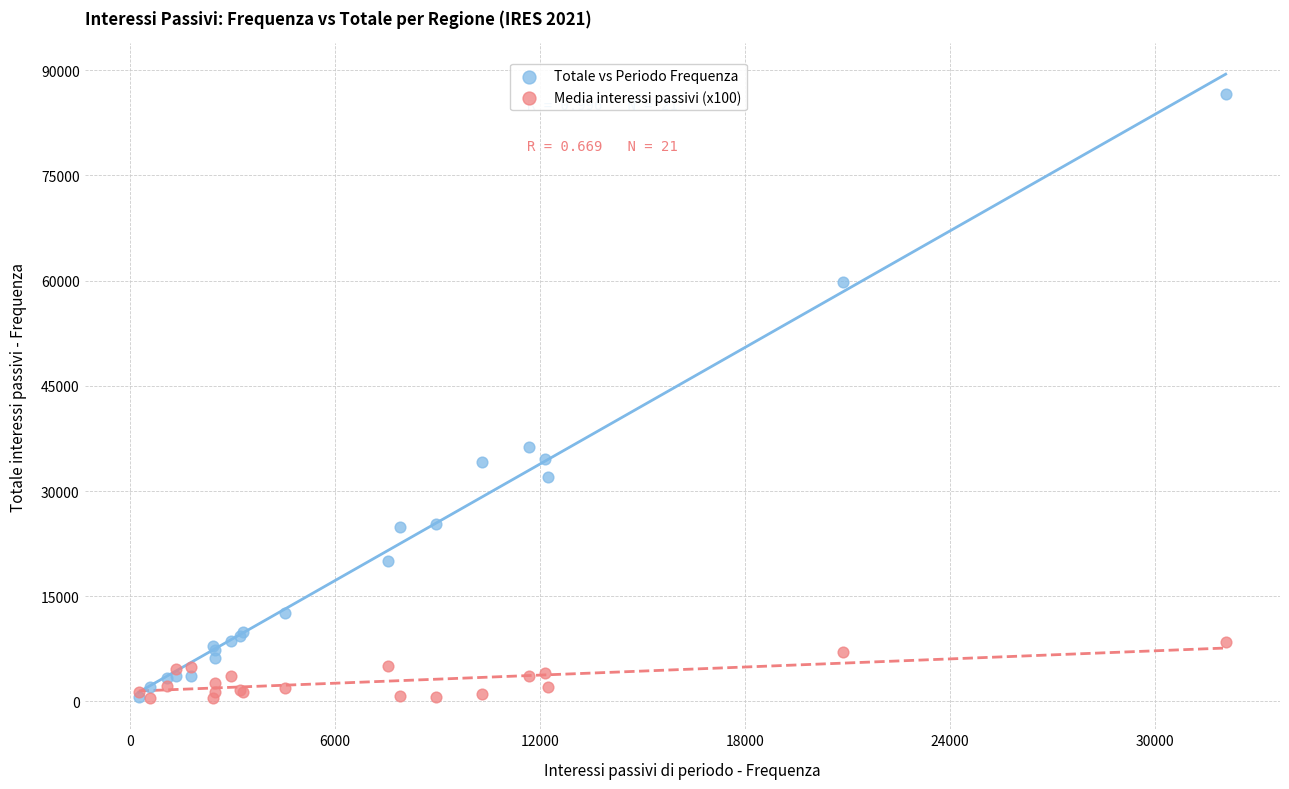

Across all series, what Y value is closest to 43557?

36274.0